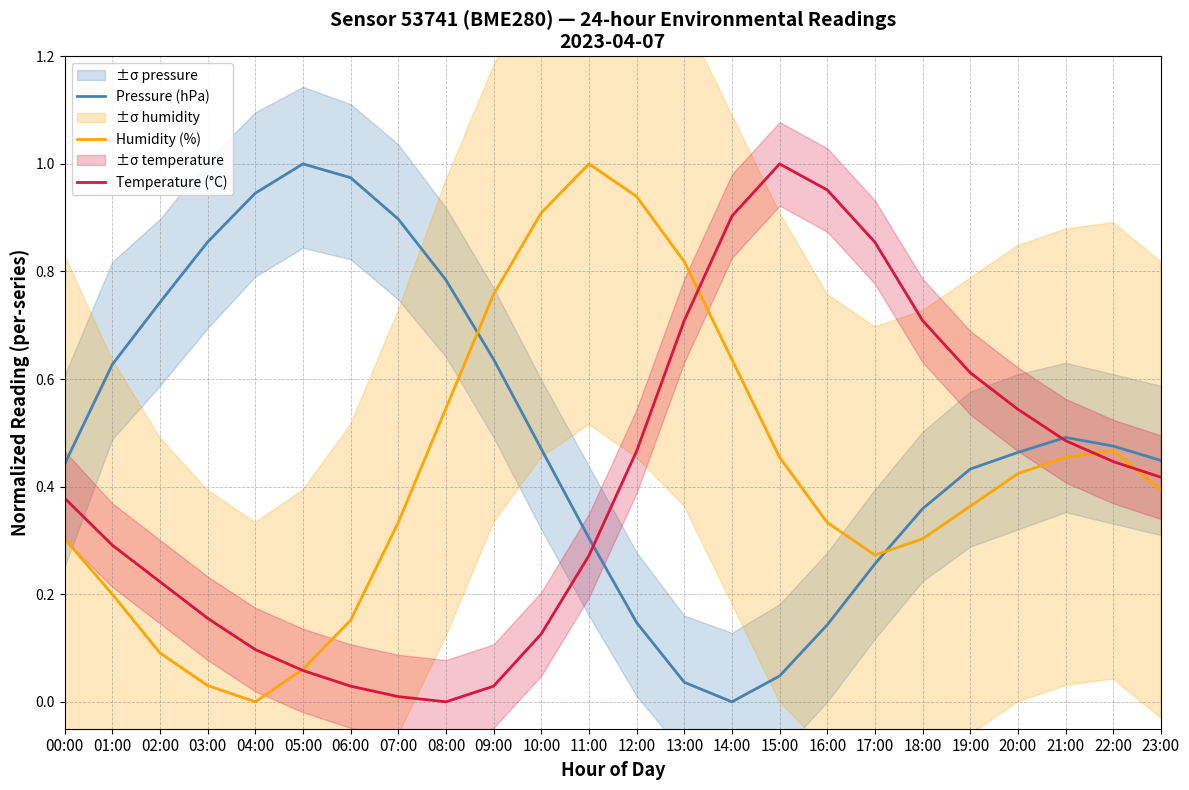

Where is the first local minimum for Pressure (hPa)?

14:00